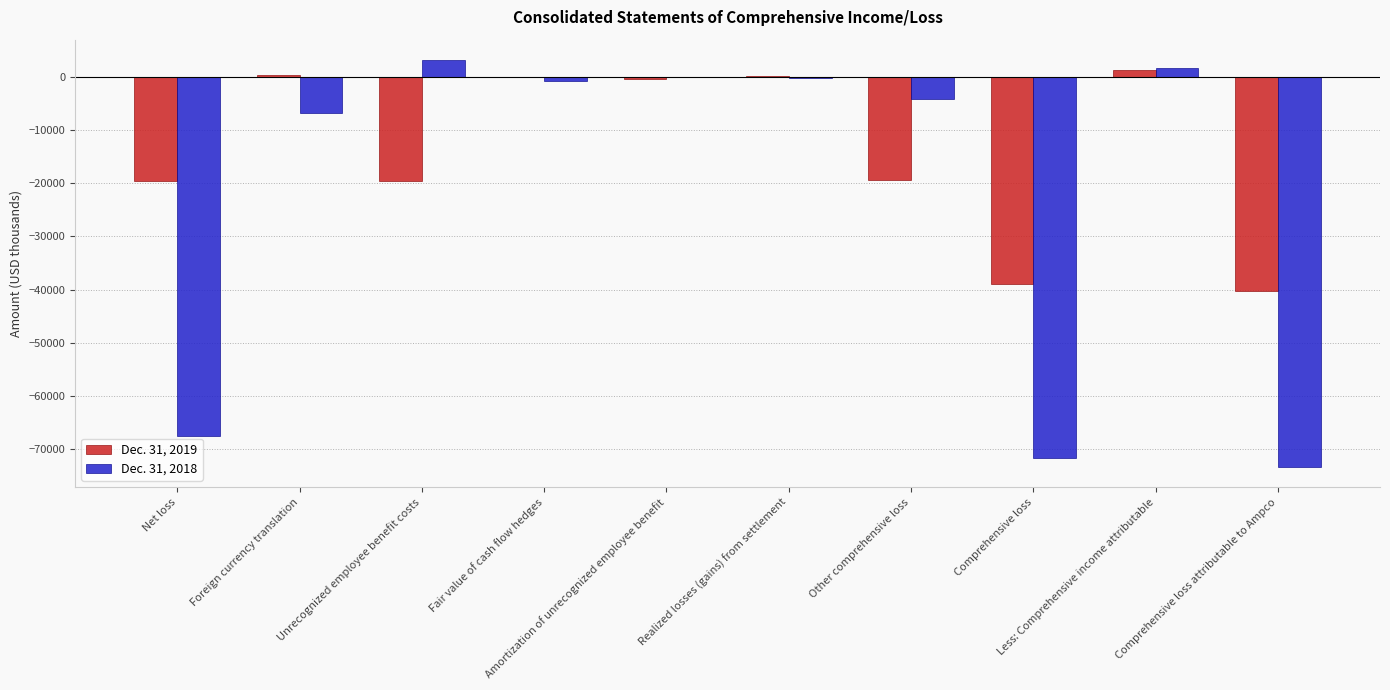

What is the maximum value shown in the chart?

3205